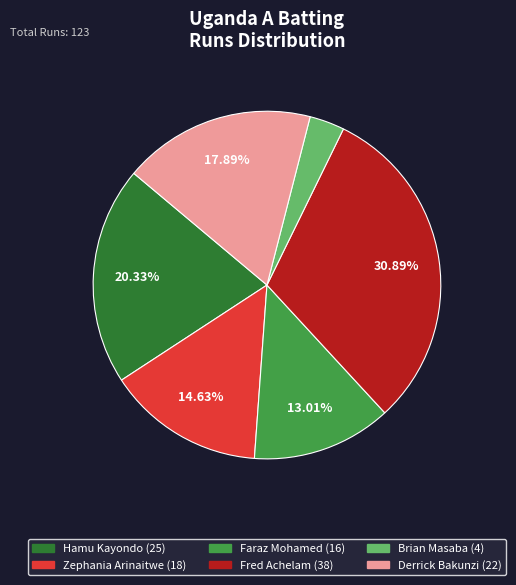

To the nearest percent, what is the combined percentage of Faraz Mohamed and Derrick Bakunzi?

31%